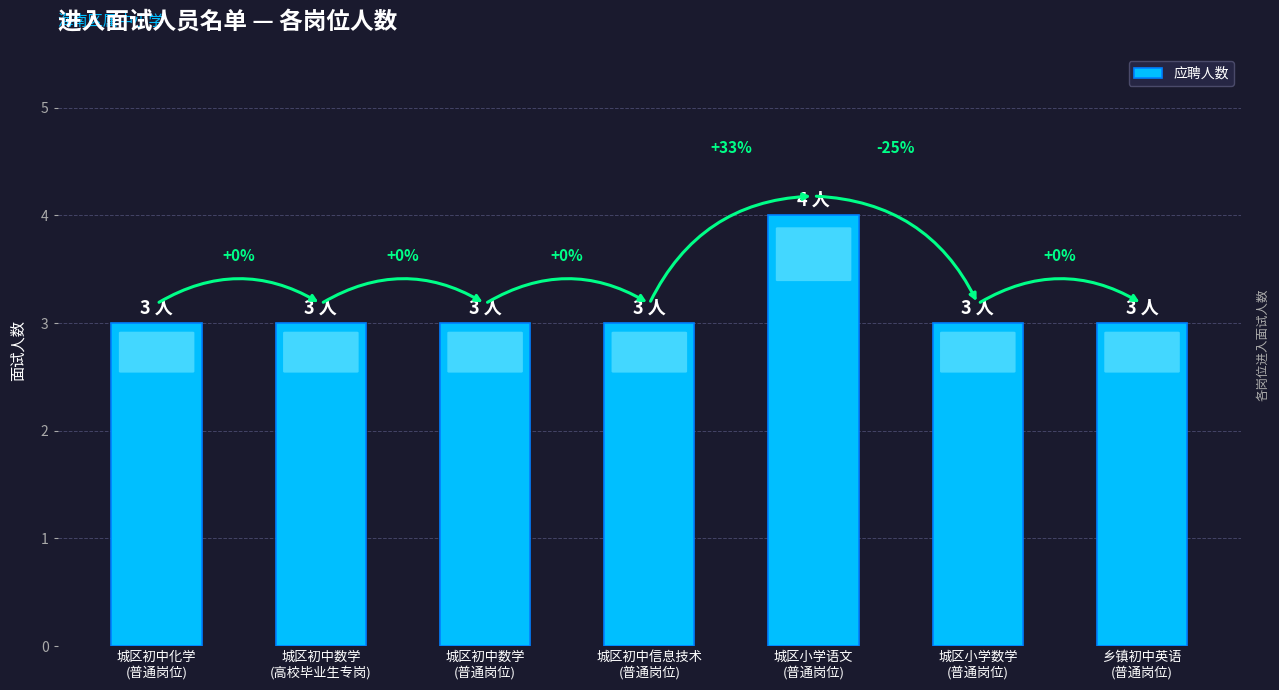

How many bars are there in total?

7